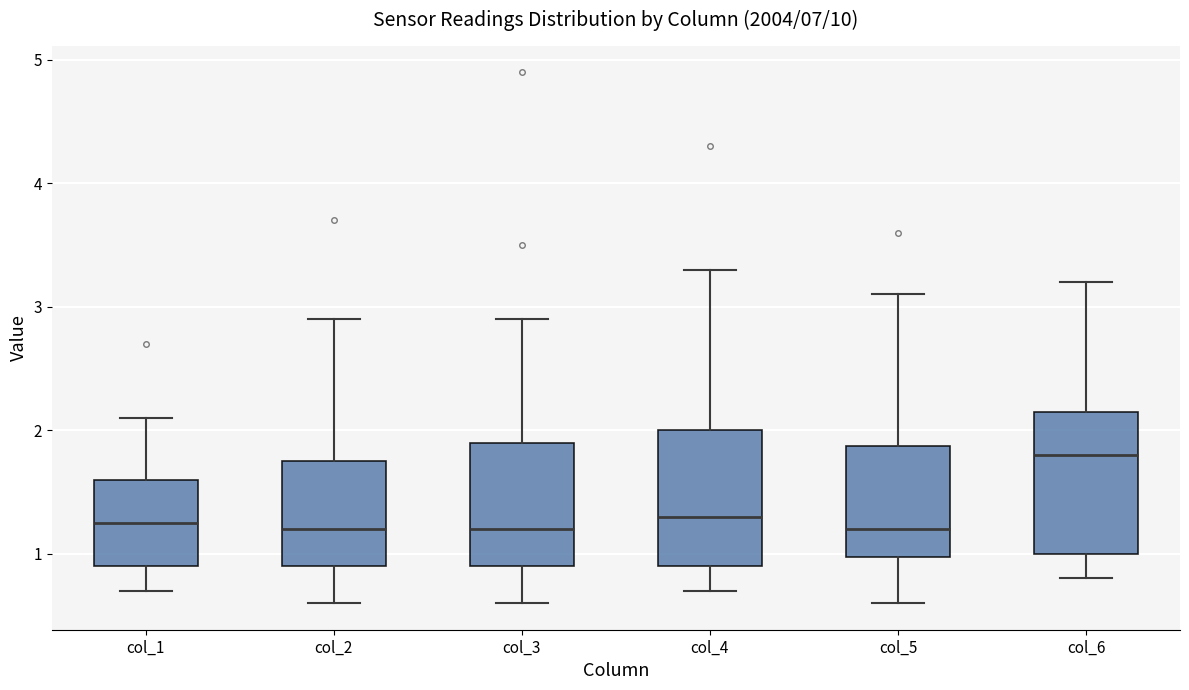

Reading left to right, read every box against the y-axis: the position of its median line, the range the box covers, and the ends of its whiskers. The values are not printed on the chart, so give them approximately, as read against the axis.

col_1: median 1.3, box 0.9 to 1.6, whiskers 0.7 to 2.1
col_2: median 1.2, box 0.9 to 1.8, whiskers 0.6 to 2.9
col_3: median 1.2, box 0.9 to 1.9, whiskers 0.6 to 2.9
col_4: median 1.3, box 0.9 to 2.0, whiskers 0.7 to 3.3
col_5: median 1.2, box 1.0 to 1.9, whiskers 0.6 to 3.1
col_6: median 1.8, box 1.0 to 2.2, whiskers 0.8 to 3.2